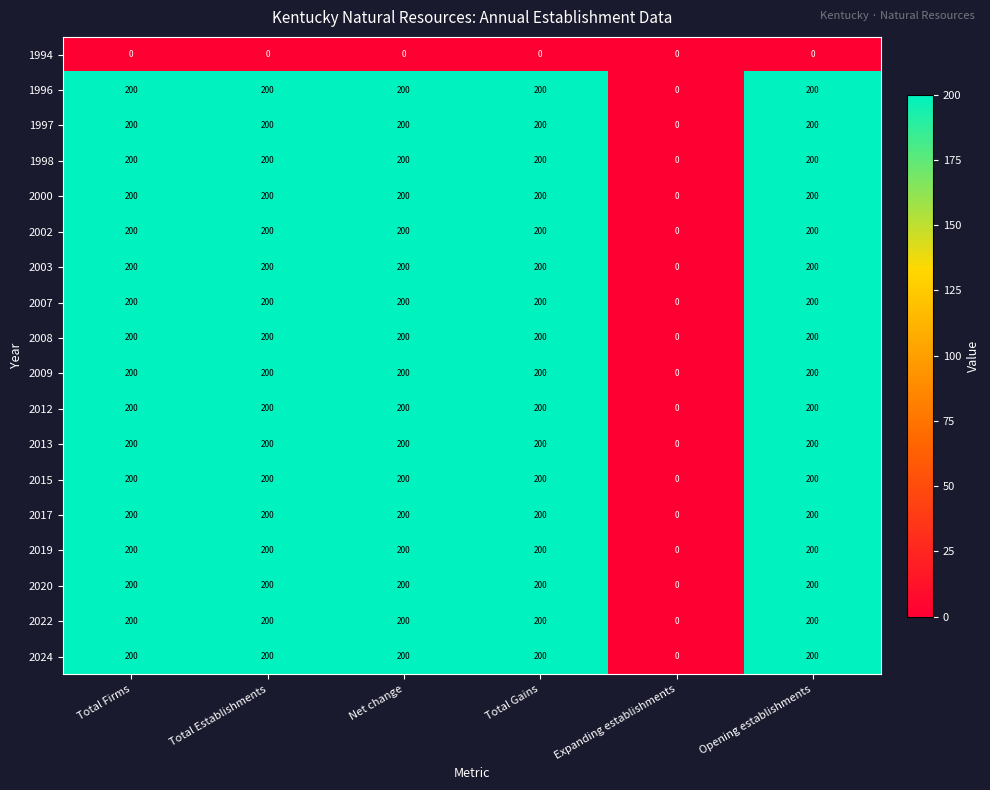

What is the approximate value of 2024 at Opening establishments?

200